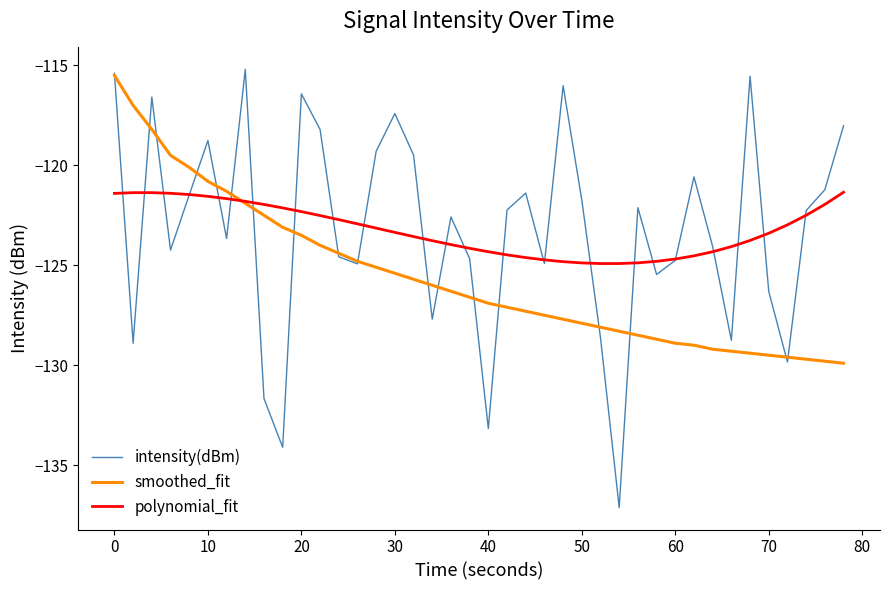

What is the lowest value of the polynomial_fit series?

-124.9